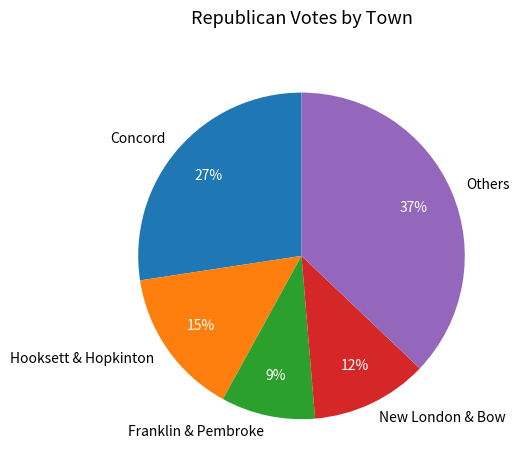

Combined, do New London & Bow and Others account for over 50%?

No